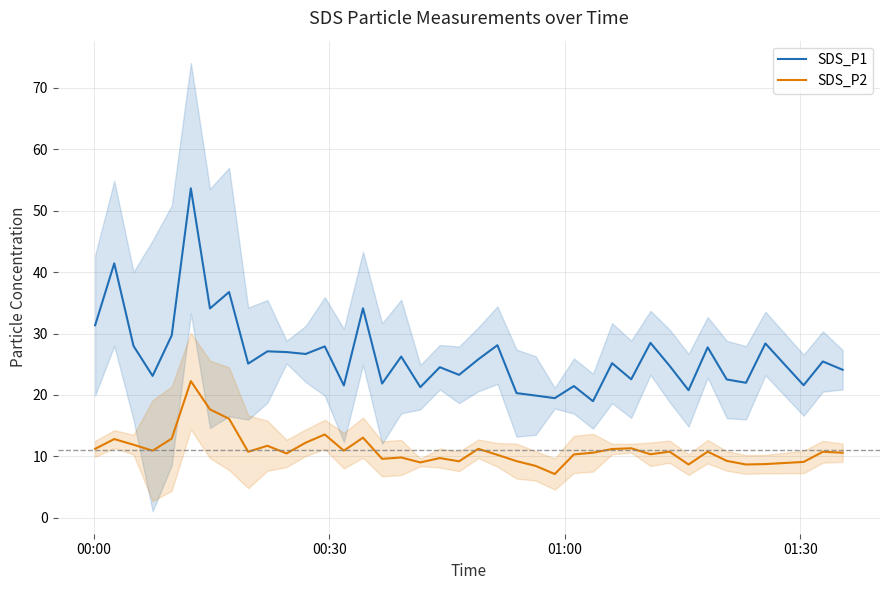

True or false: SDS_P2 and SDS_P1 cross at least once.

False